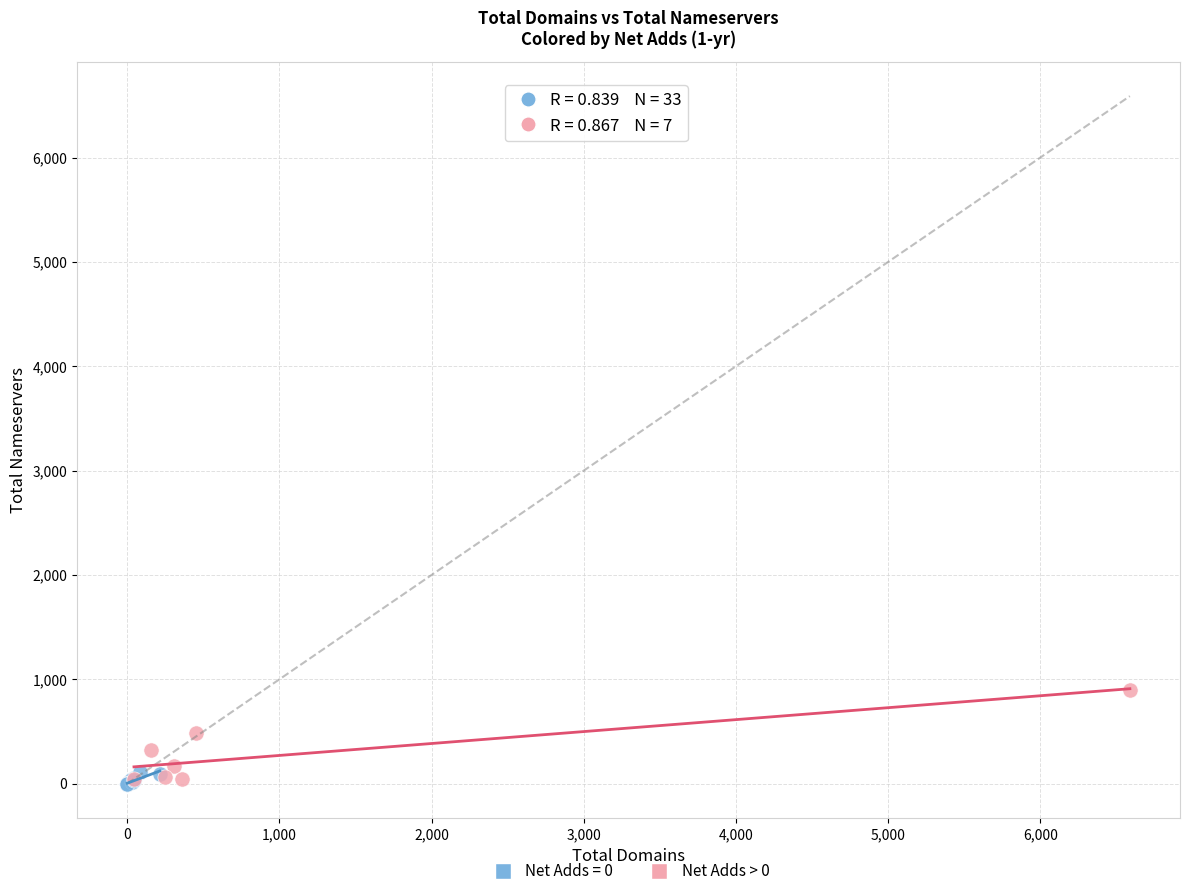

Which series has the largest Y range (max minus min)?

Net Adds > 0